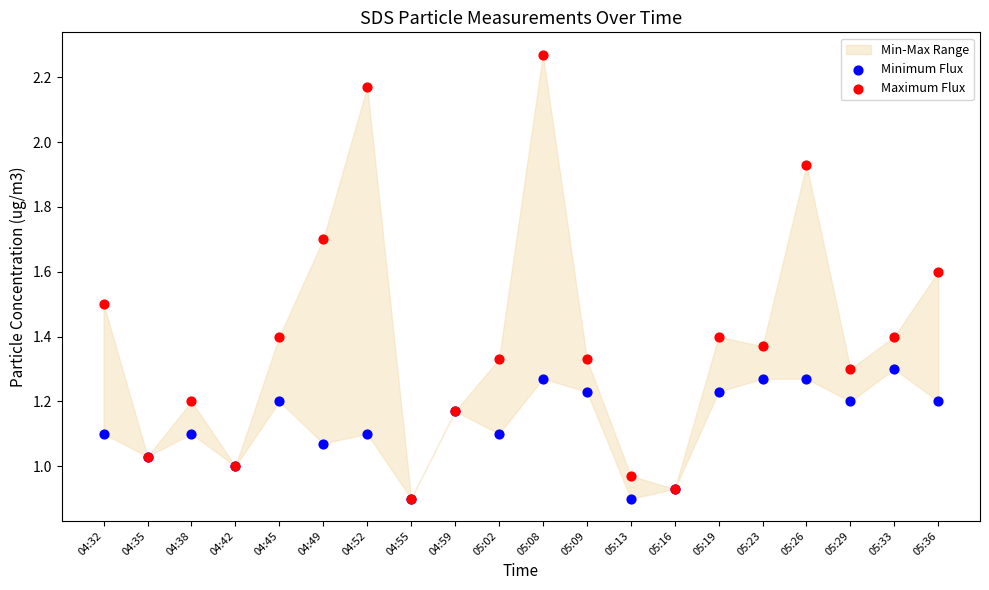

Which series has the widest spread of Y values?

Maximum Flux